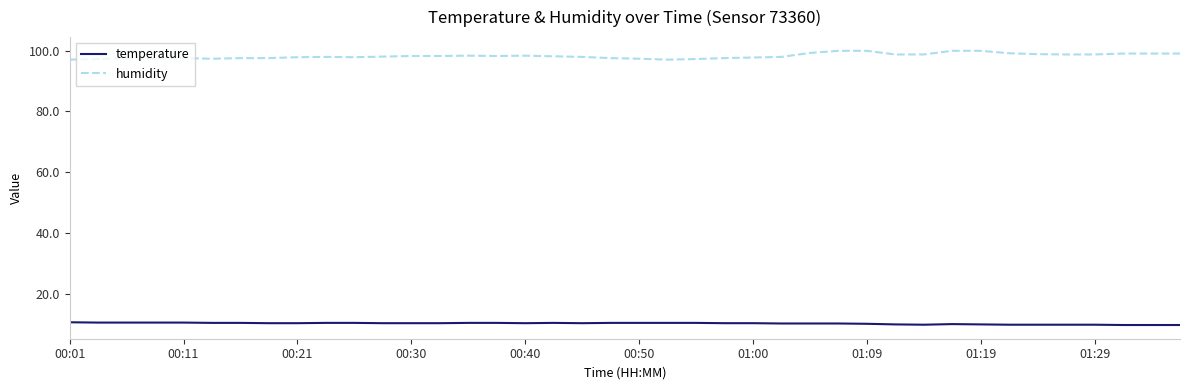

List the series in order of their peak value, lowest first.

temperature, humidity